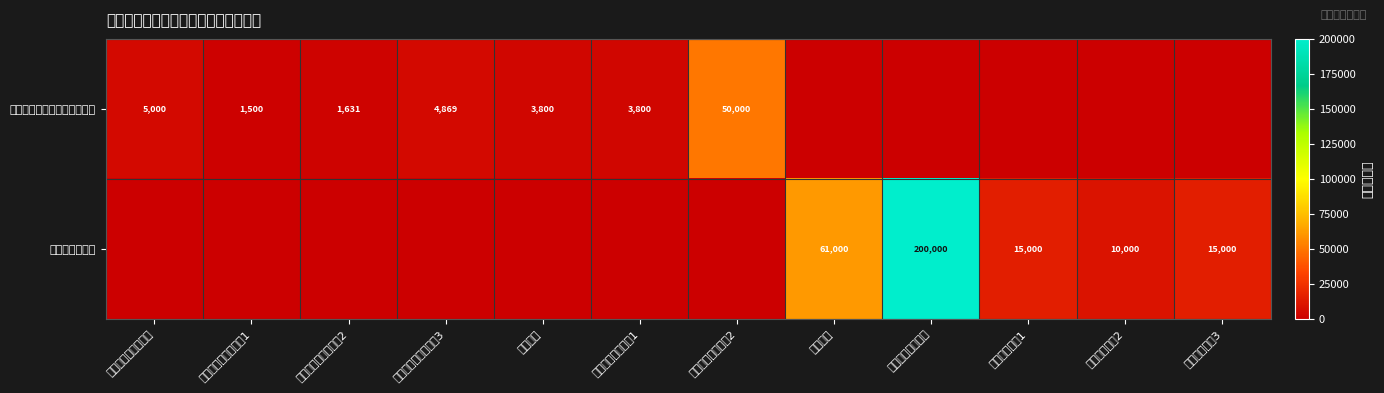

True or false: 鄂尔多斯市文学艺术界联合会 has a value of 1500 at 公务用车运行维护费1.

True